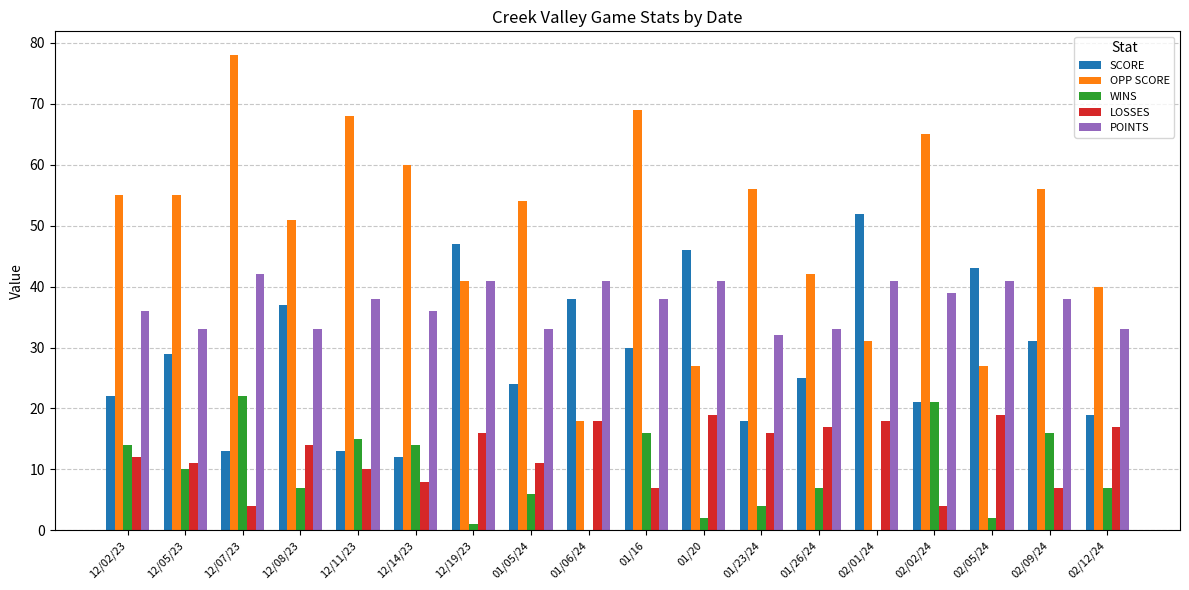

Reading right to left, transcribe all the data shown in this chart.

SCORE: 19	31	43	21	52	25	18	46	30	38	24	47	12	13	37	13	29	22
OPP SCORE: 40	56	27	65	31	42	56	27	69	18	54	41	60	68	51	78	55	55
WINS: 7	16	2	21	0	7	4	2	16	0	6	1	14	15	7	22	10	14
LOSSES: 17	7	19	4	18	17	16	19	7	18	11	16	8	10	14	4	11	12
POINTS: 33	38	41	39	41	33	32	41	38	41	33	41	36	38	33	42	33	36